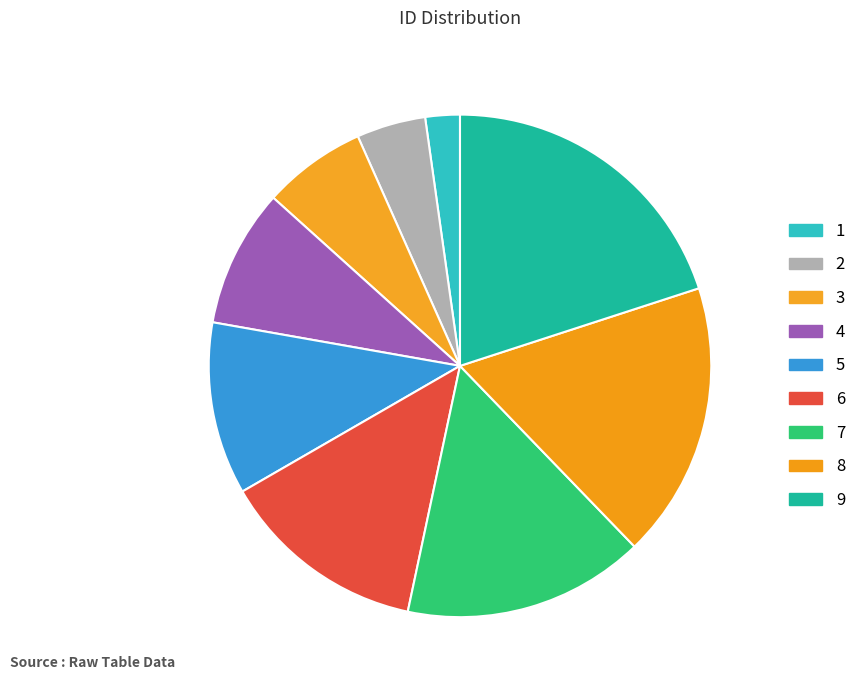

How many segments does this pie chart have?

9